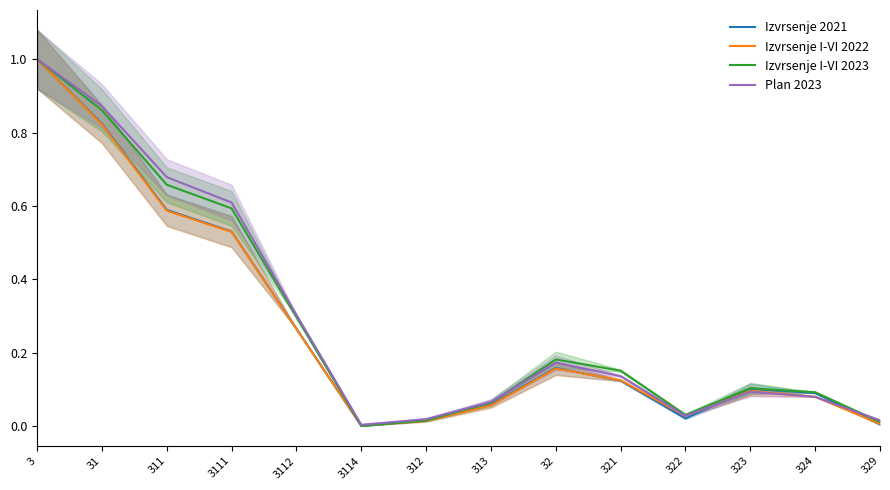

Reading left to right, list all the values displayed in this chart.

Izvrsenje 2021: 3=1.0	31=0.8	311=0.6	3111=0.5	3112=0.3	3114=0.0	312=0.0	313=0.1	32=0.2	321=0.1	322=0.0	323=0.1	324=0.1	329=0.0
Izvrsenje I-VI 2022: 3=1.0	31=0.8	311=0.6	3111=0.5	3112=0.3	3114=0.0	312=0.0	313=0.1	32=0.2	321=0.1	322=0.0	323=0.1	324=0.1	329=0.0
Izvrsenje I-VI 2023: 3=1.0	31=0.9	311=0.7	3111=0.6	3112=0.3	3114=0.0	312=0.0	313=0.1	32=0.2	321=0.2	322=0.0	323=0.1	324=0.1	329=0.0
Plan 2023: 3=1.0	31=0.9	311=0.7	3111=0.6	3112=0.3	3114=0.0	312=0.0	313=0.1	32=0.2	321=0.1	322=0.0	323=0.1	324=0.1	329=0.0